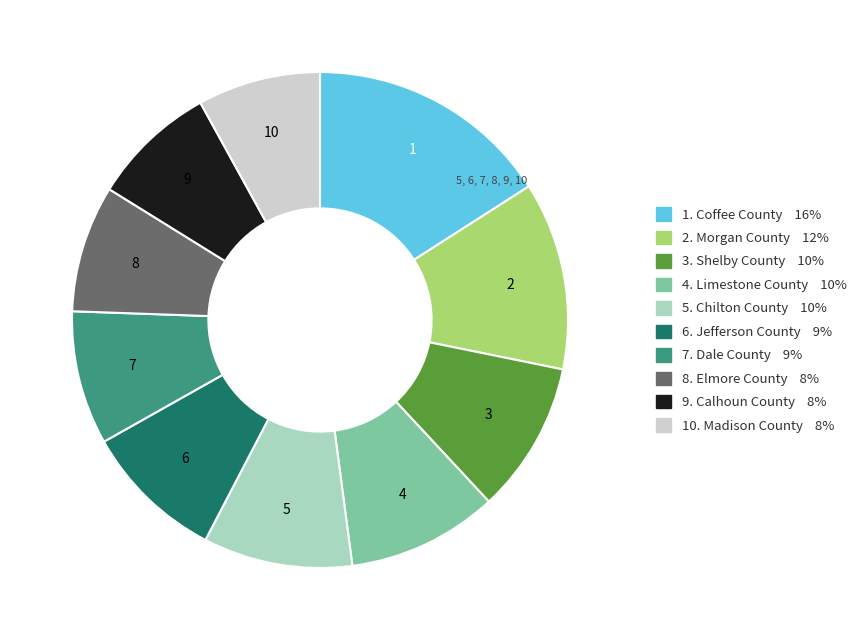

How many slices are in this pie chart?

10